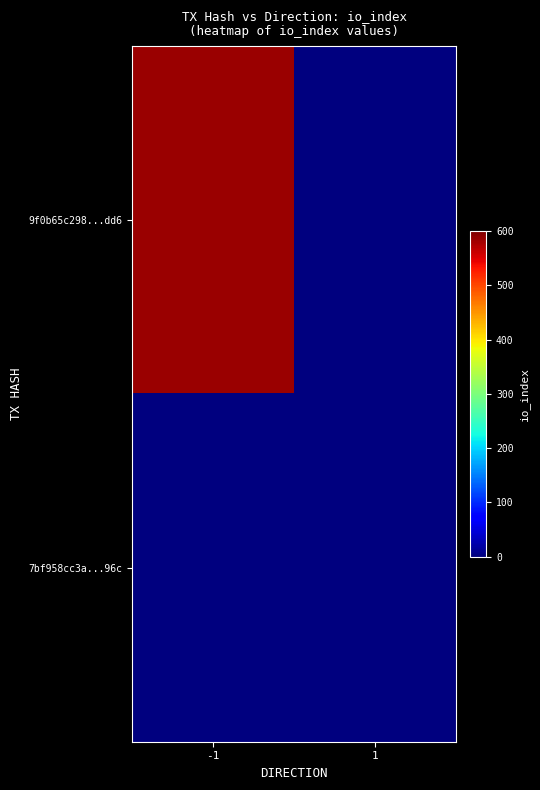

How many data points does each series have?

2